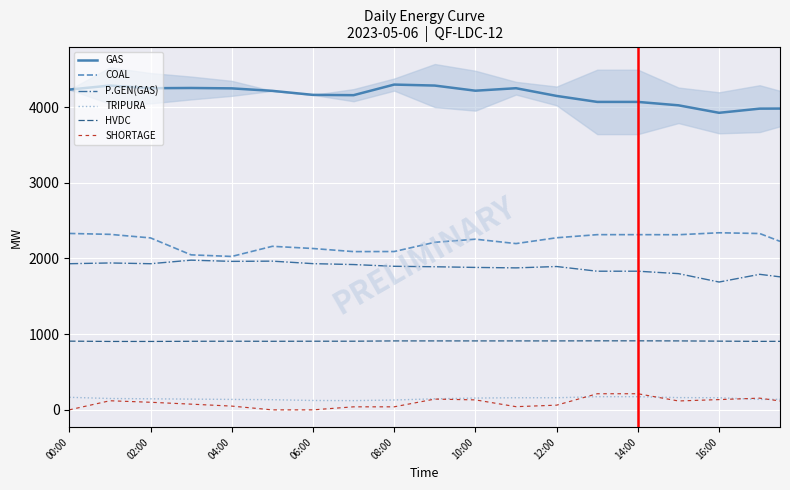

True or false: GAS and TRIPURA cross at least once.

False